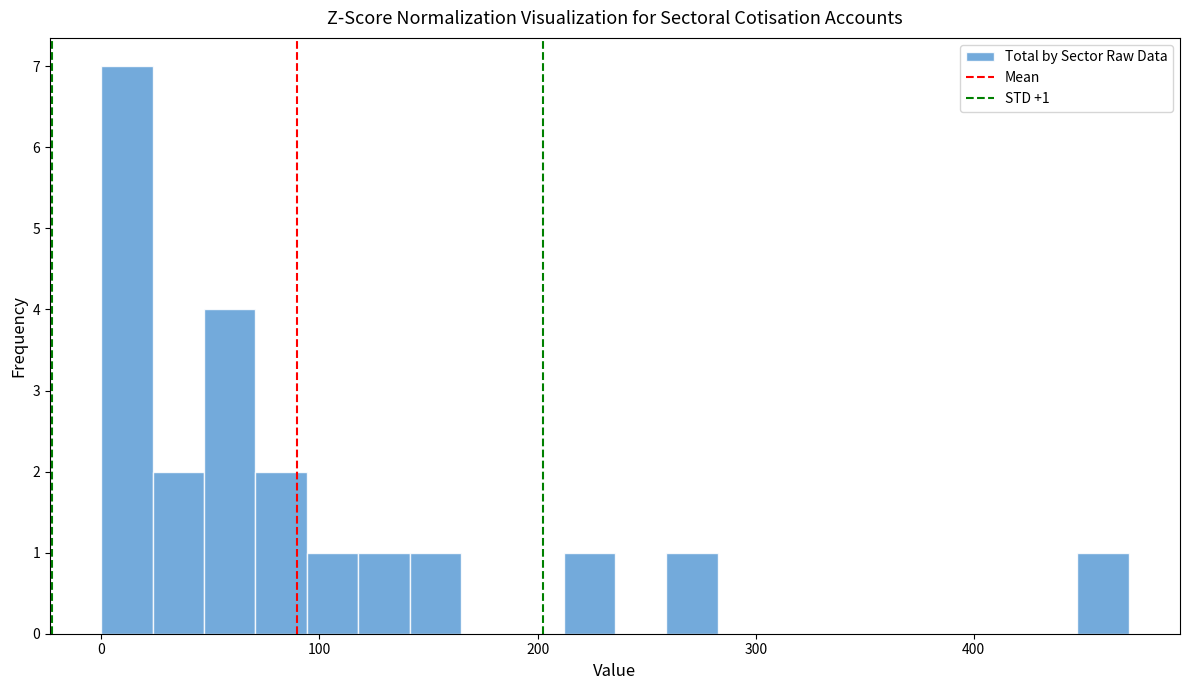

Around what value on the x-axis is the tallest bar? Give the approximate position of its centre, as read against the axis.

10